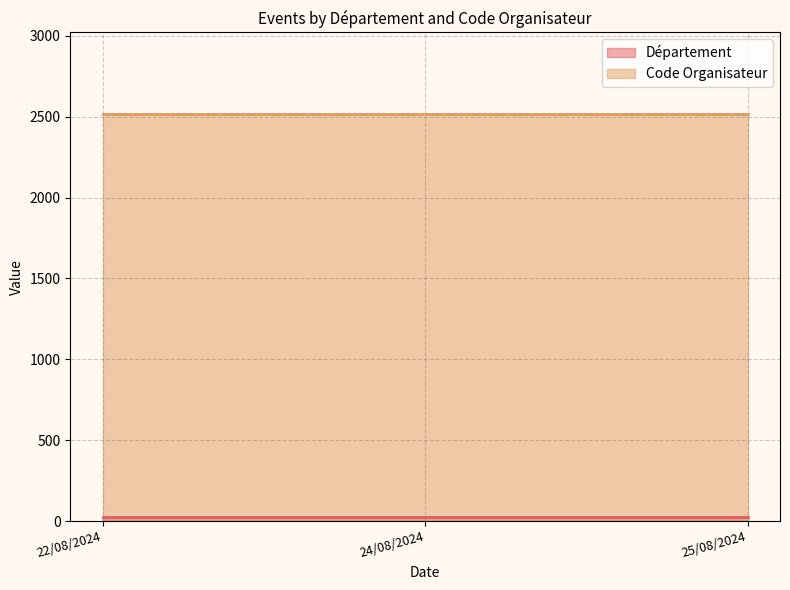

At which category does the chart reach its minimum across all series?

22/08/2024